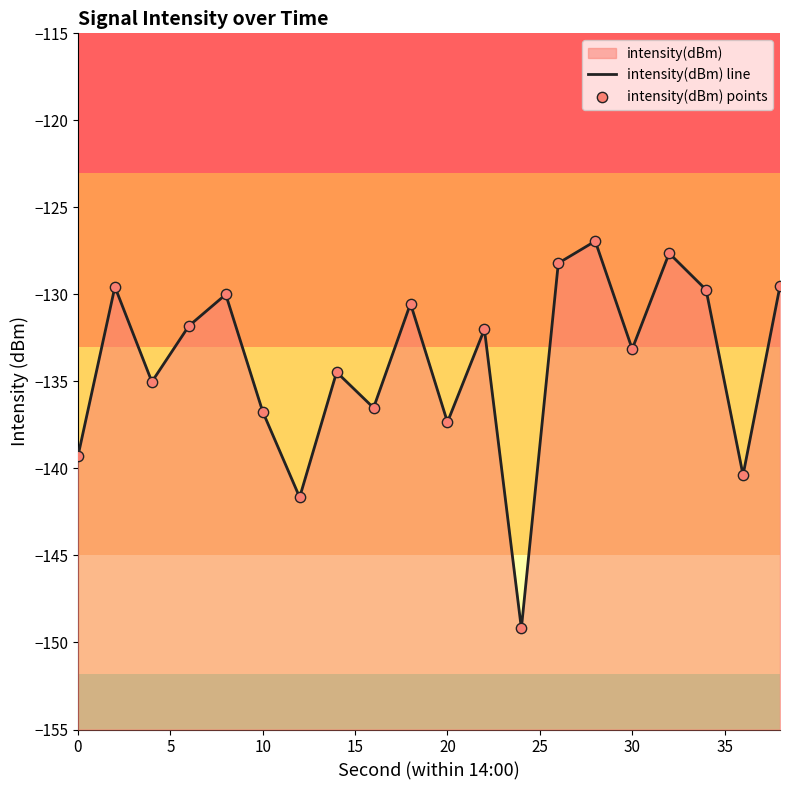

At how many categories does at least one series exceed -140?

17